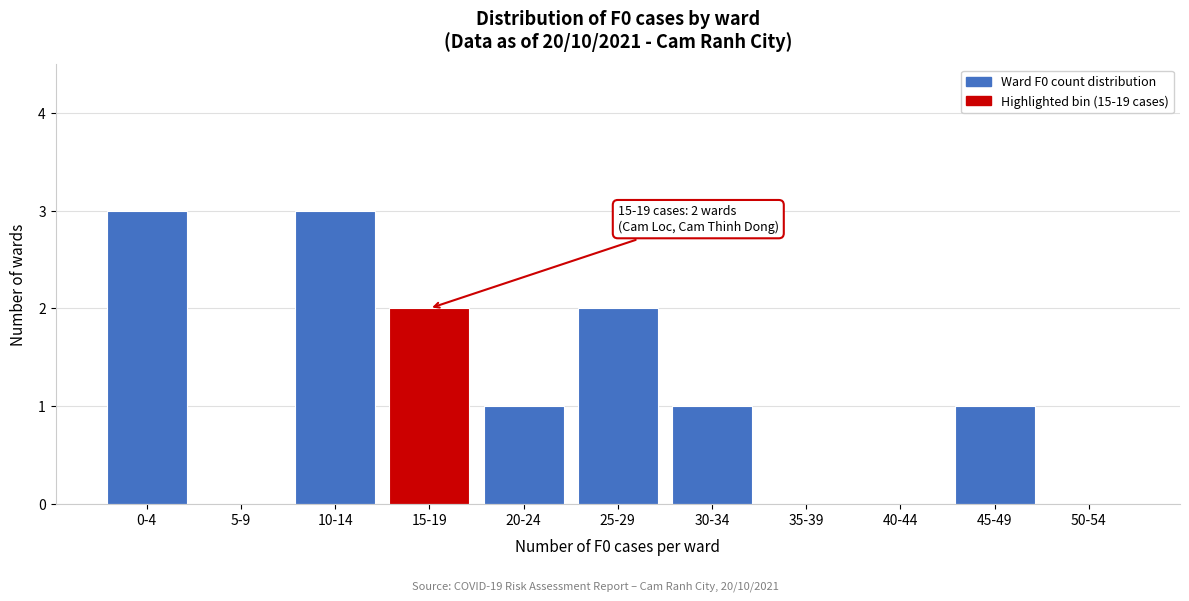

Reading right to left, list all the values displayed in this chart.

50-54=0	45-49=1	40-44=0	35-39=0	30-34=1	25-29=2	20-24=1	15-19=2	10-14=3	5-9=0	0-4=3